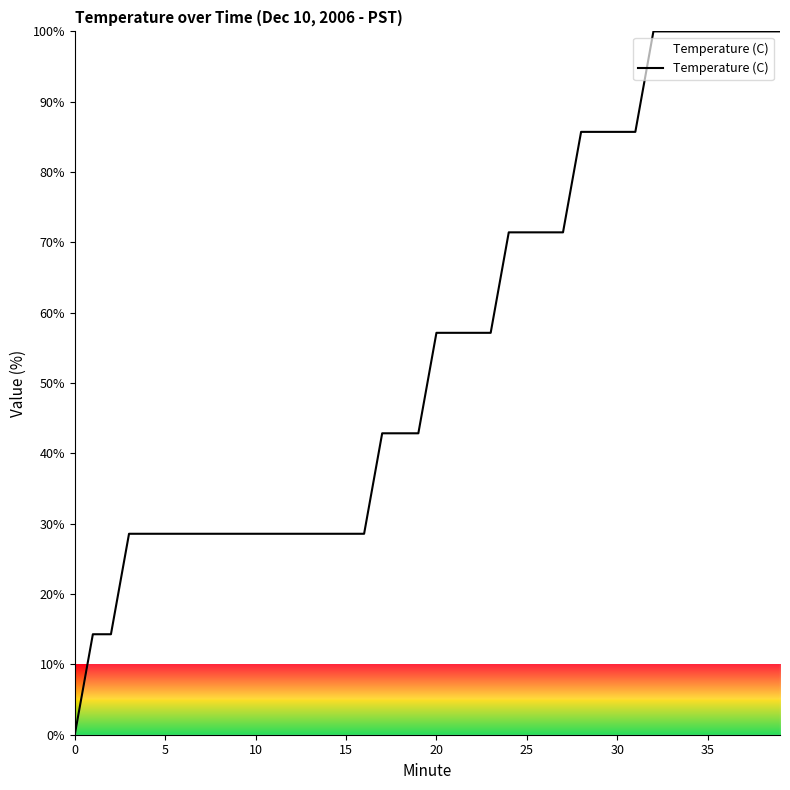

What is the greatest value displayed?

100.0